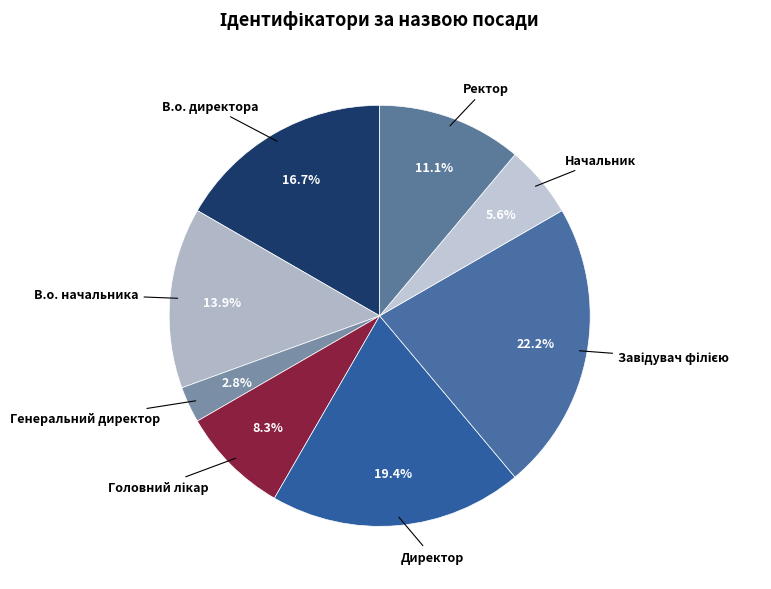

How many segments does this pie chart have?

8